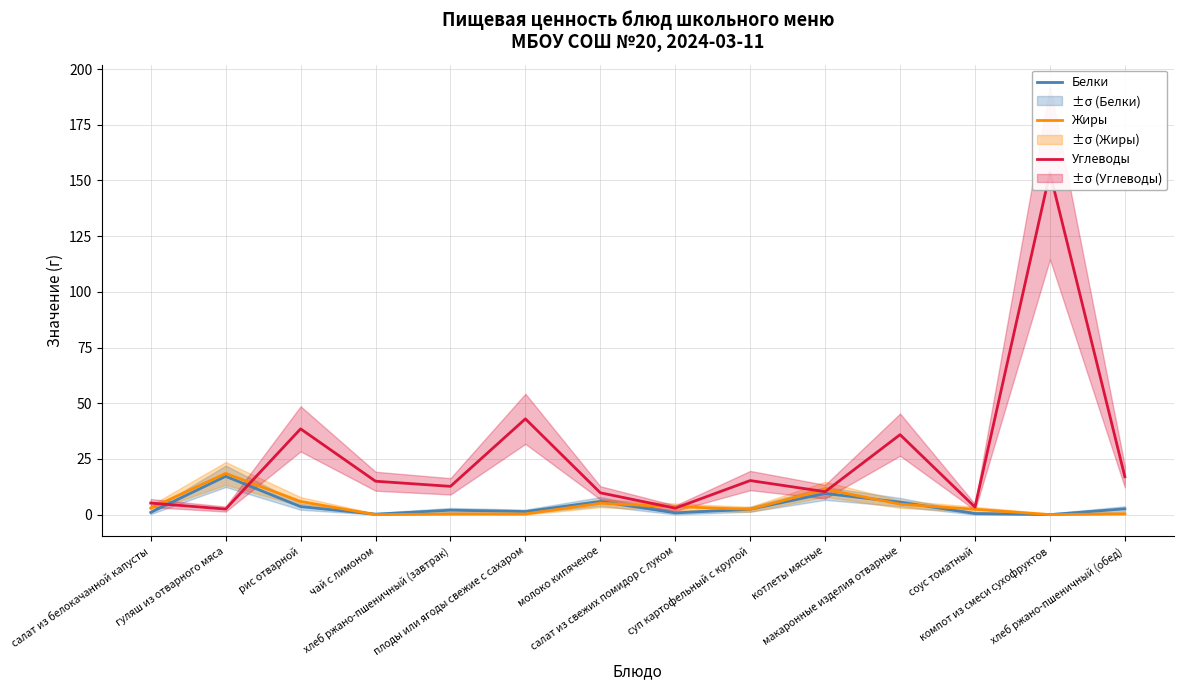

How many intersections are there between Углеводы and Белки?

2